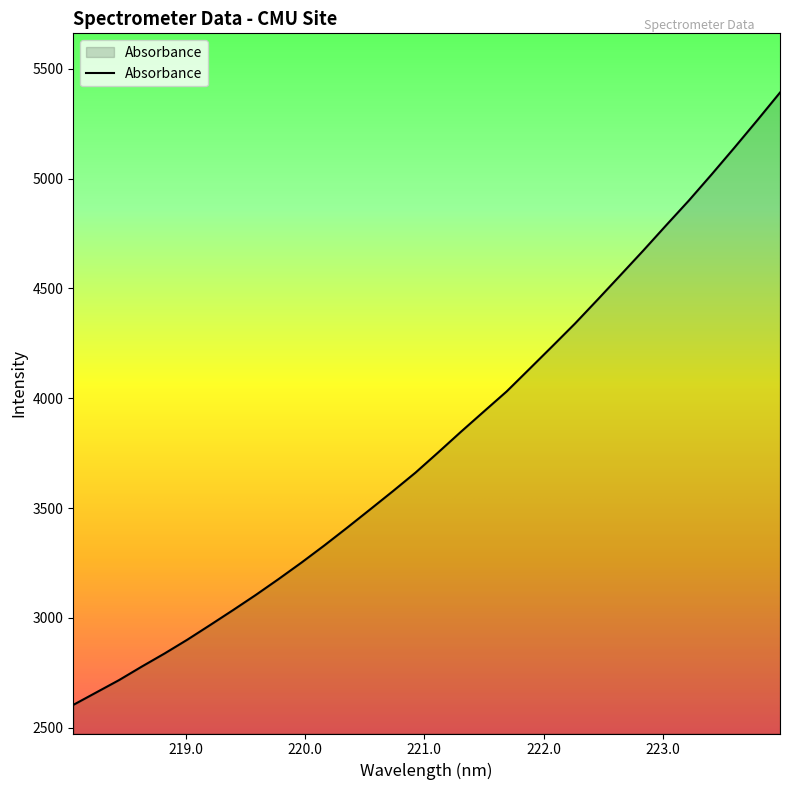

What is the sum of all values?

121973.4